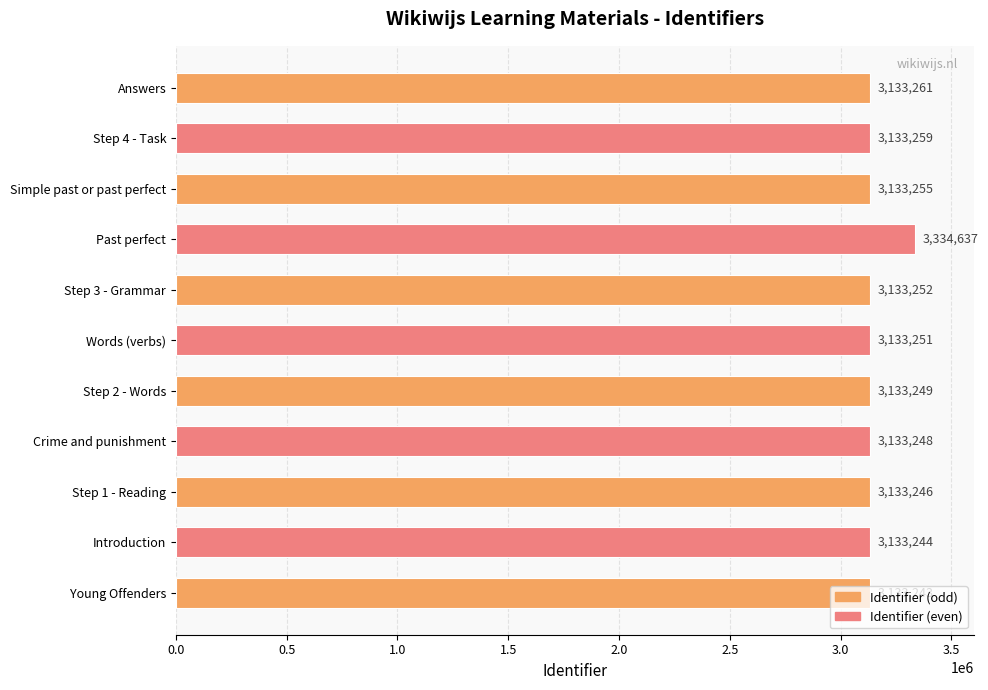

What is the change in value from Step 3 - Grammar to Answers?

+9